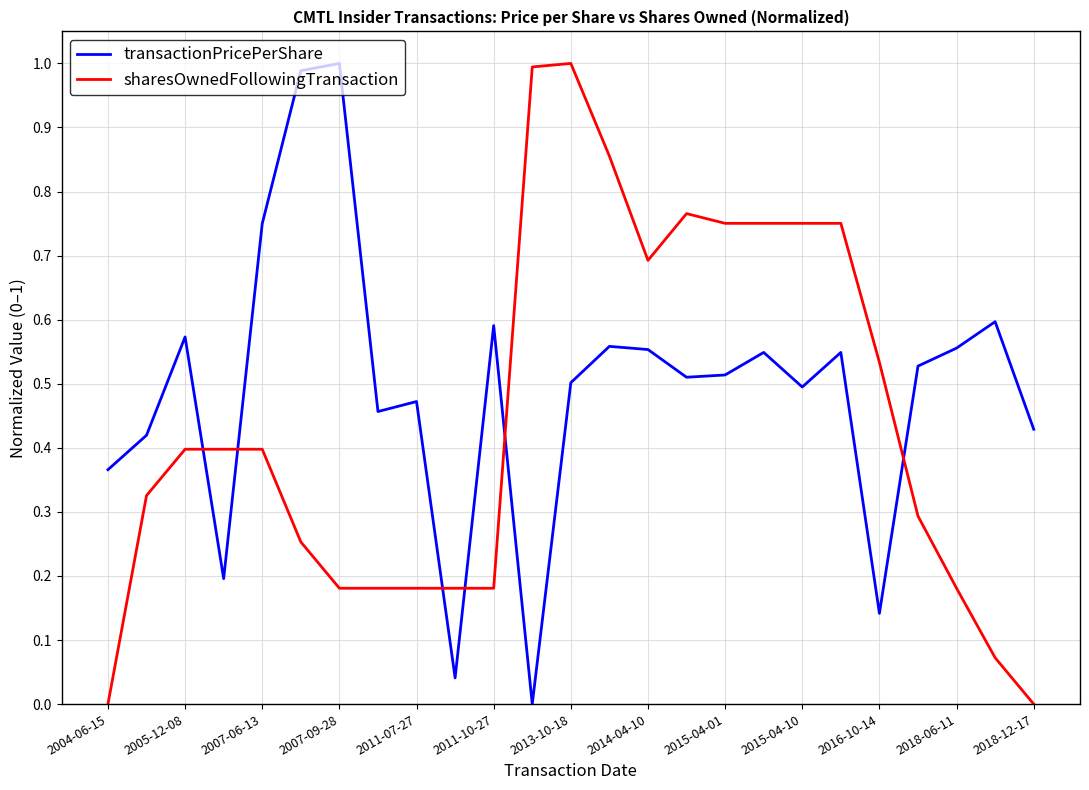

In transactionPricePerShare, how many points are higher than both neighbors (excluding endpoints)?

8